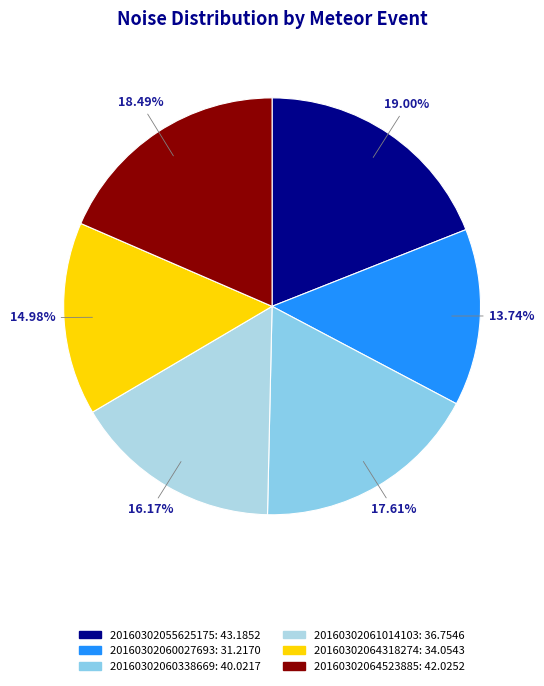

To the nearest percent, what is the difference between the 20160302055625175 and 20160302064523885 slice percentages?

1%